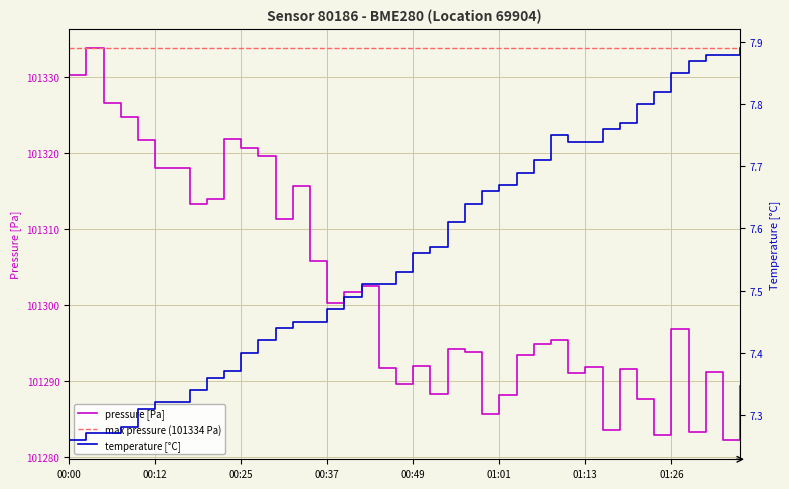

What is the label of the 39th point from the right?

00:02